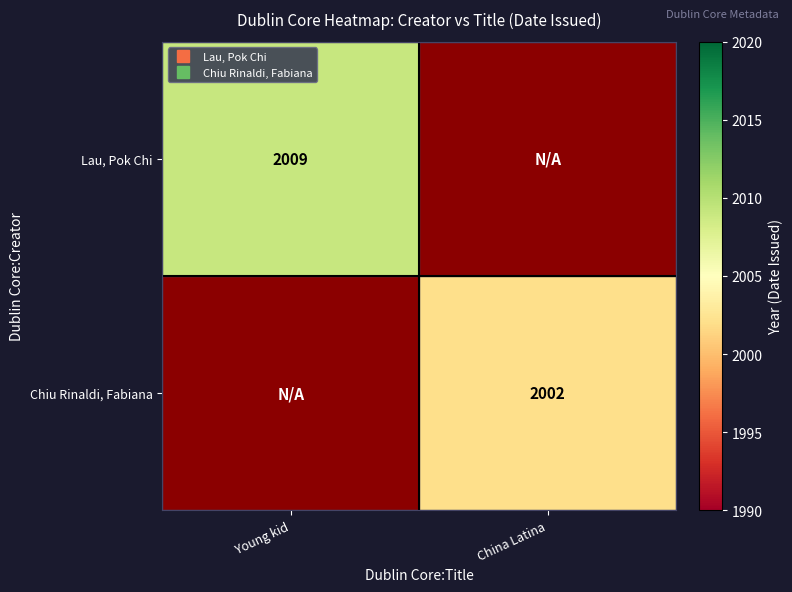

List the labels in order of Chiu Rinaldi, Fabiana value, smallest first.

Young kid, China Latina